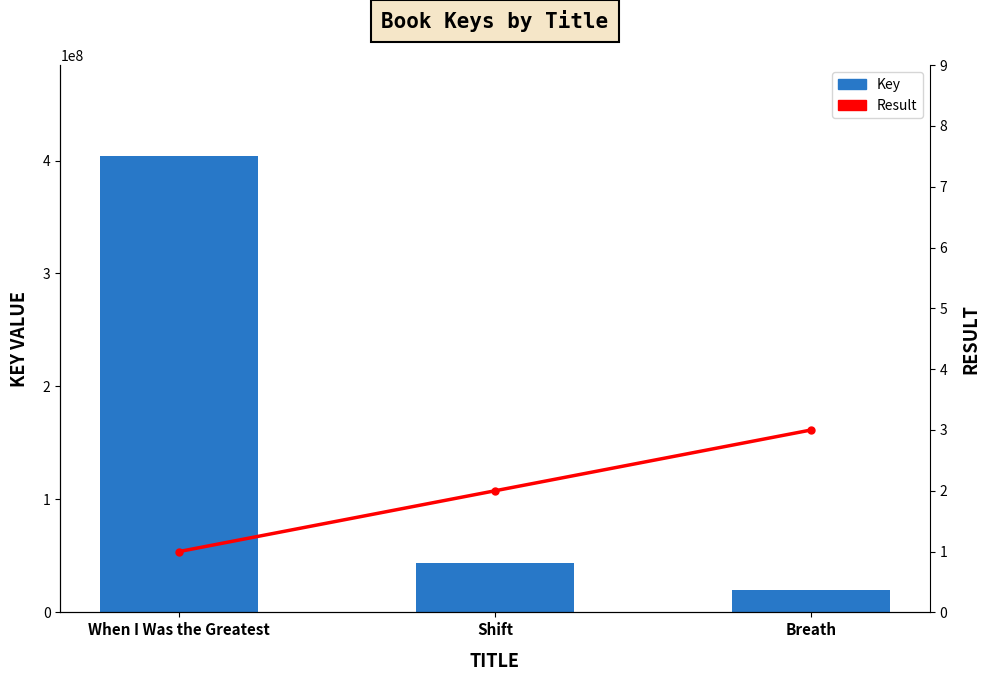

What is the sum of the Result values at Breath and When I Was the Greatest?

4